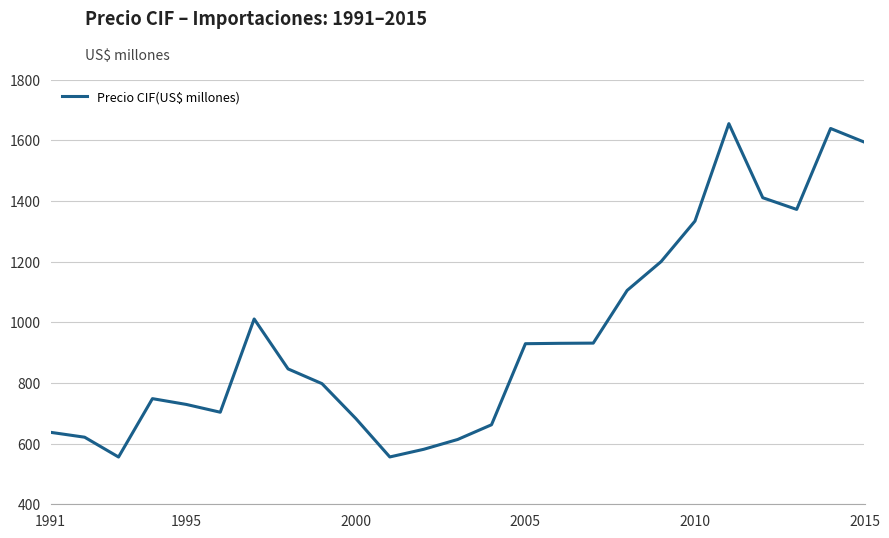

What is the maximum value shown in the chart?

1654.4